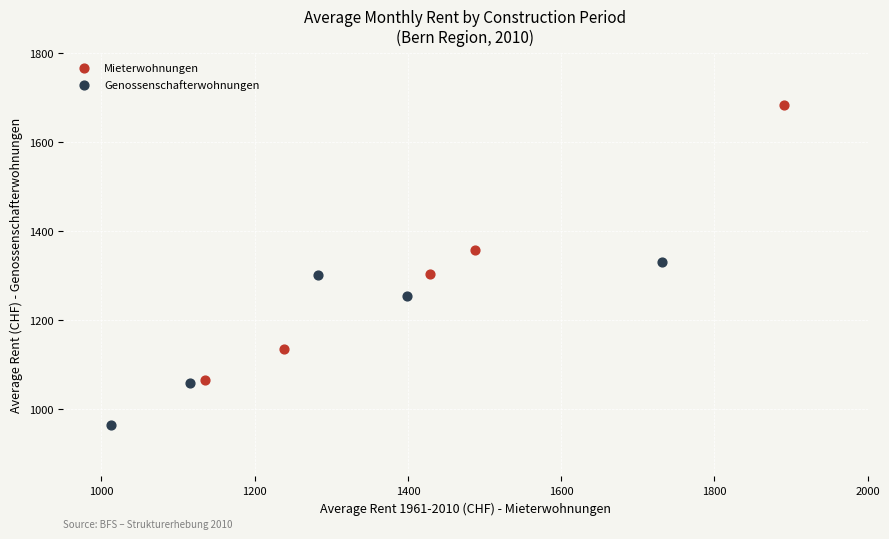

Which series contains the highest Y value?

Mieterwohnungen